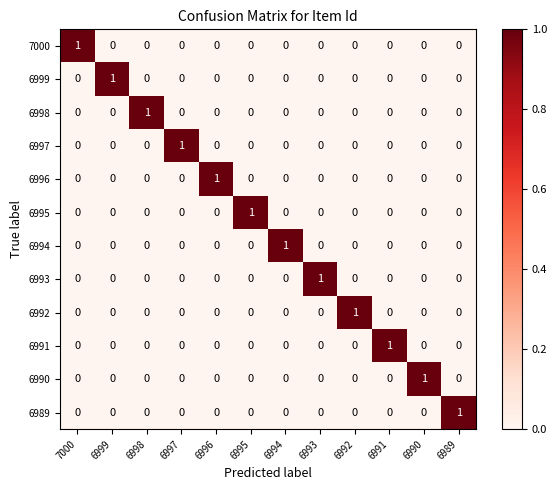

Count the 7000 values in the range 0 to 1.

12